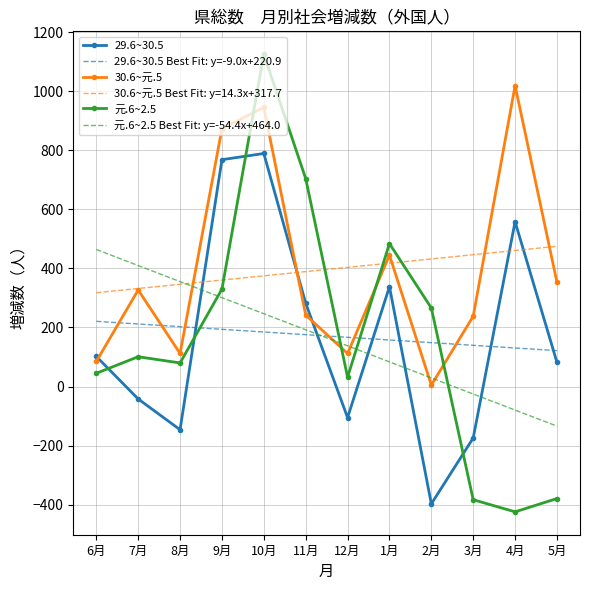

Is the value of 元.6~2.5 at 6月 greater than the value of 30.6~元.5 at 2月?

Yes